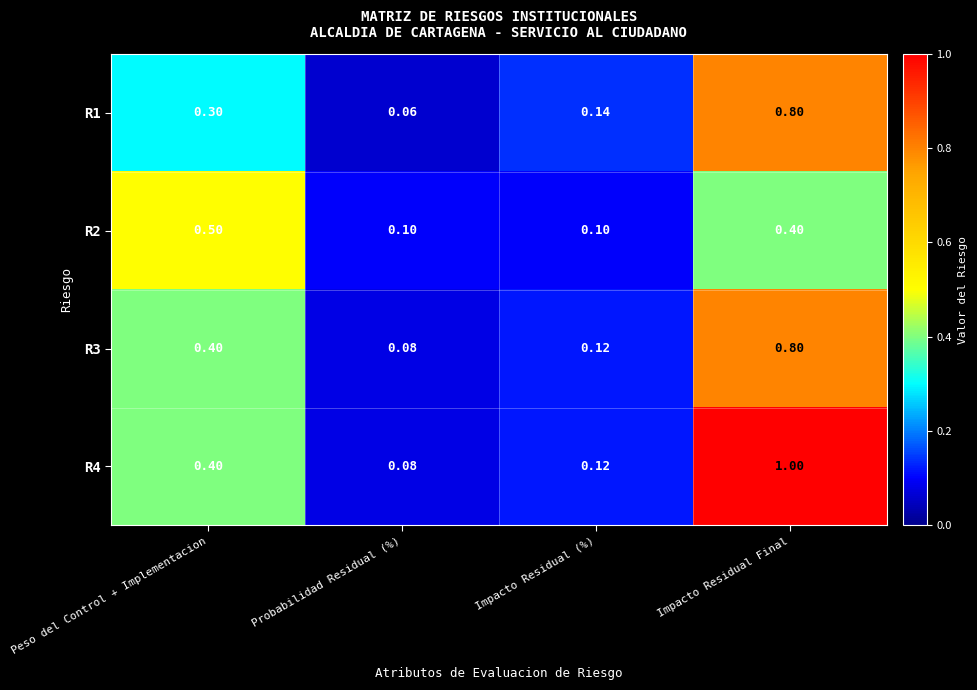

Which category has the highest value in the R4 series?

Impacto Residual Final